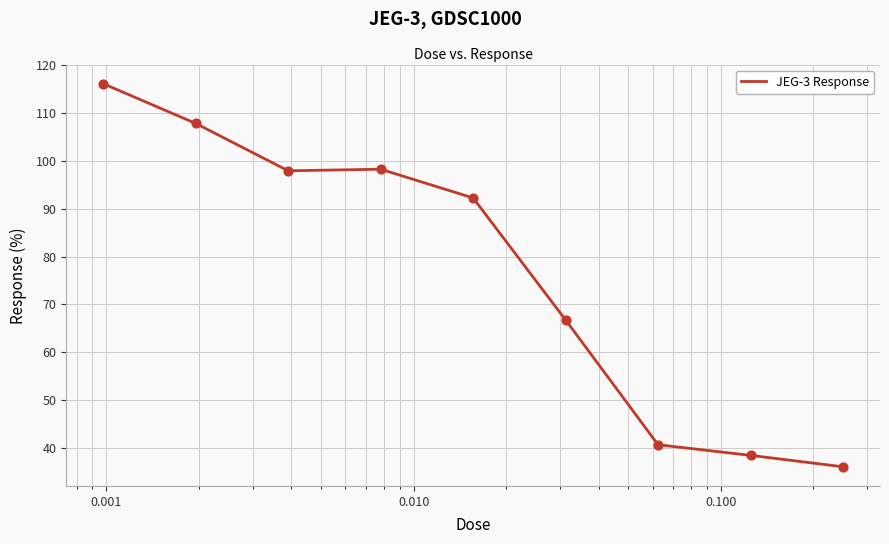

What is the difference between the maximum and minimum values?

80.1